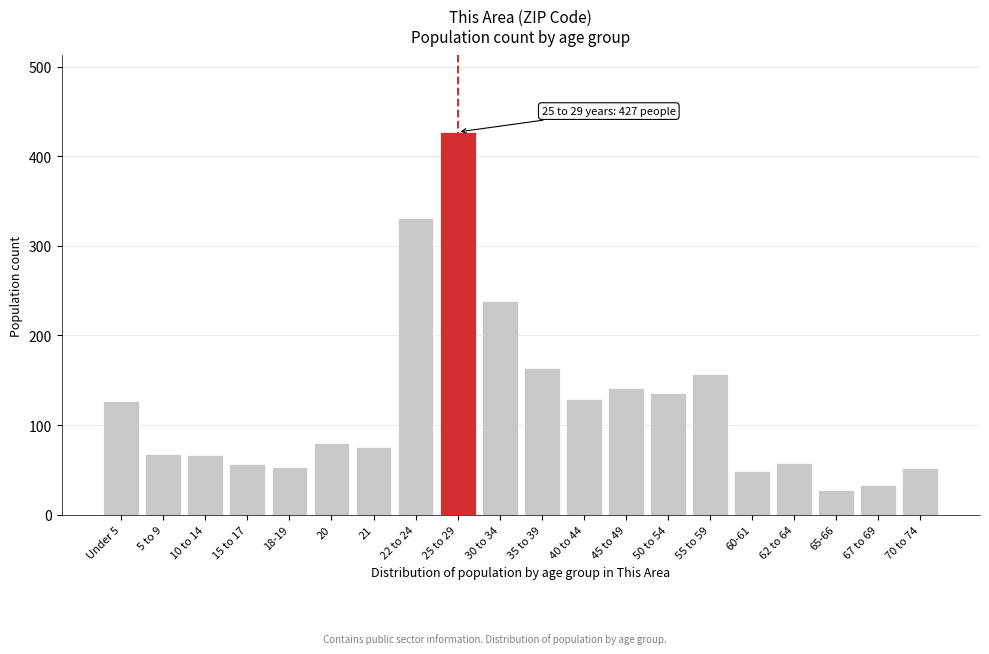

What is the minimum value shown in the chart?

27